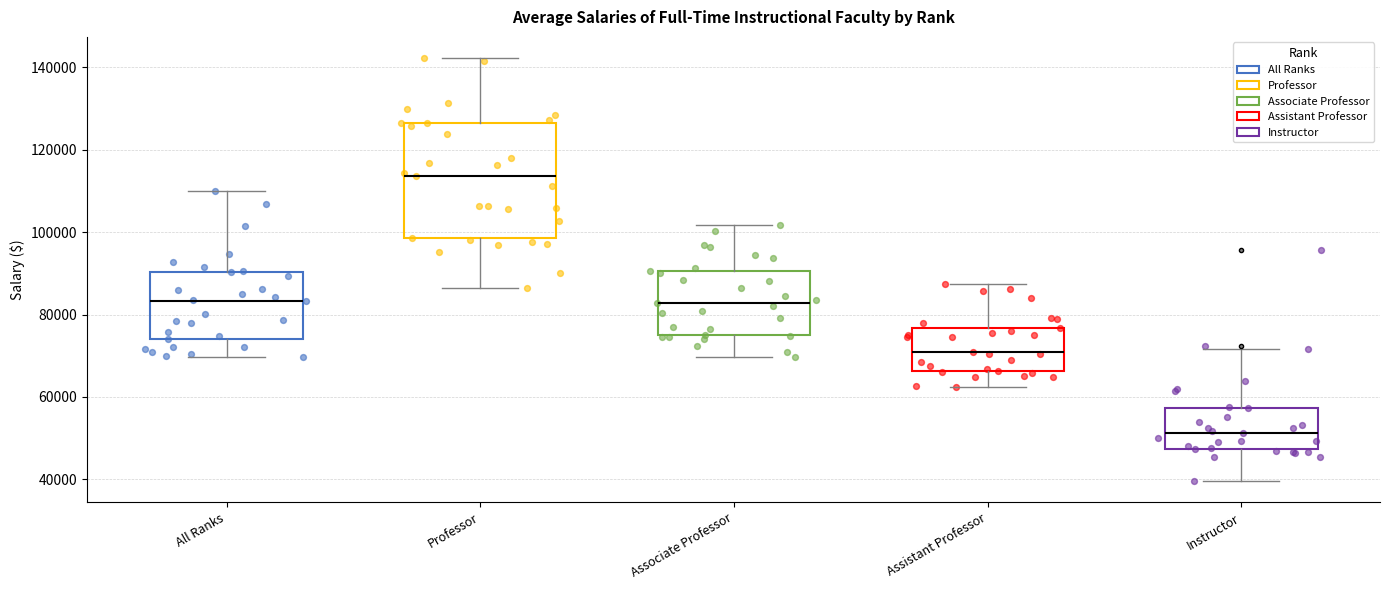

Comparing the boxes themselves (not the whiskers), which one is the tallest?

Professor